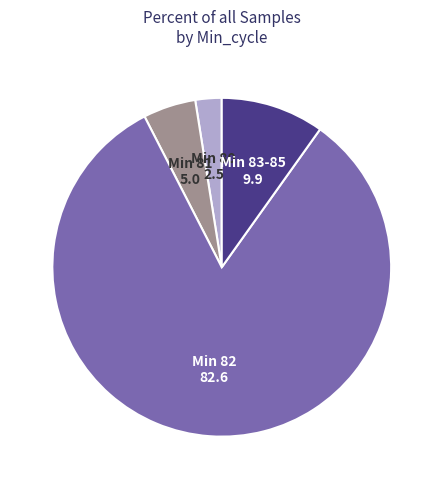

Count the number of slices in the pie.

4